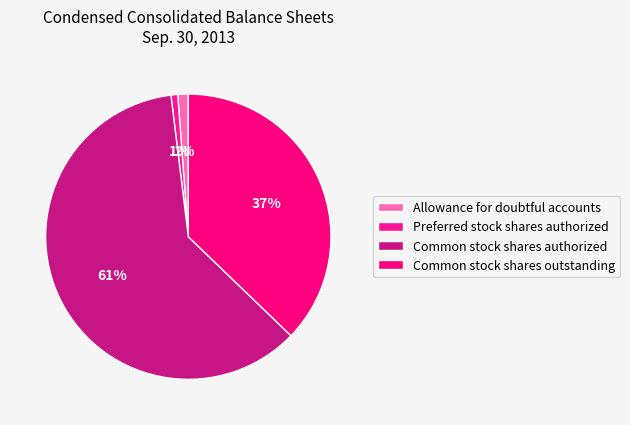

To the nearest percent, what is the average slice percentage?

25%